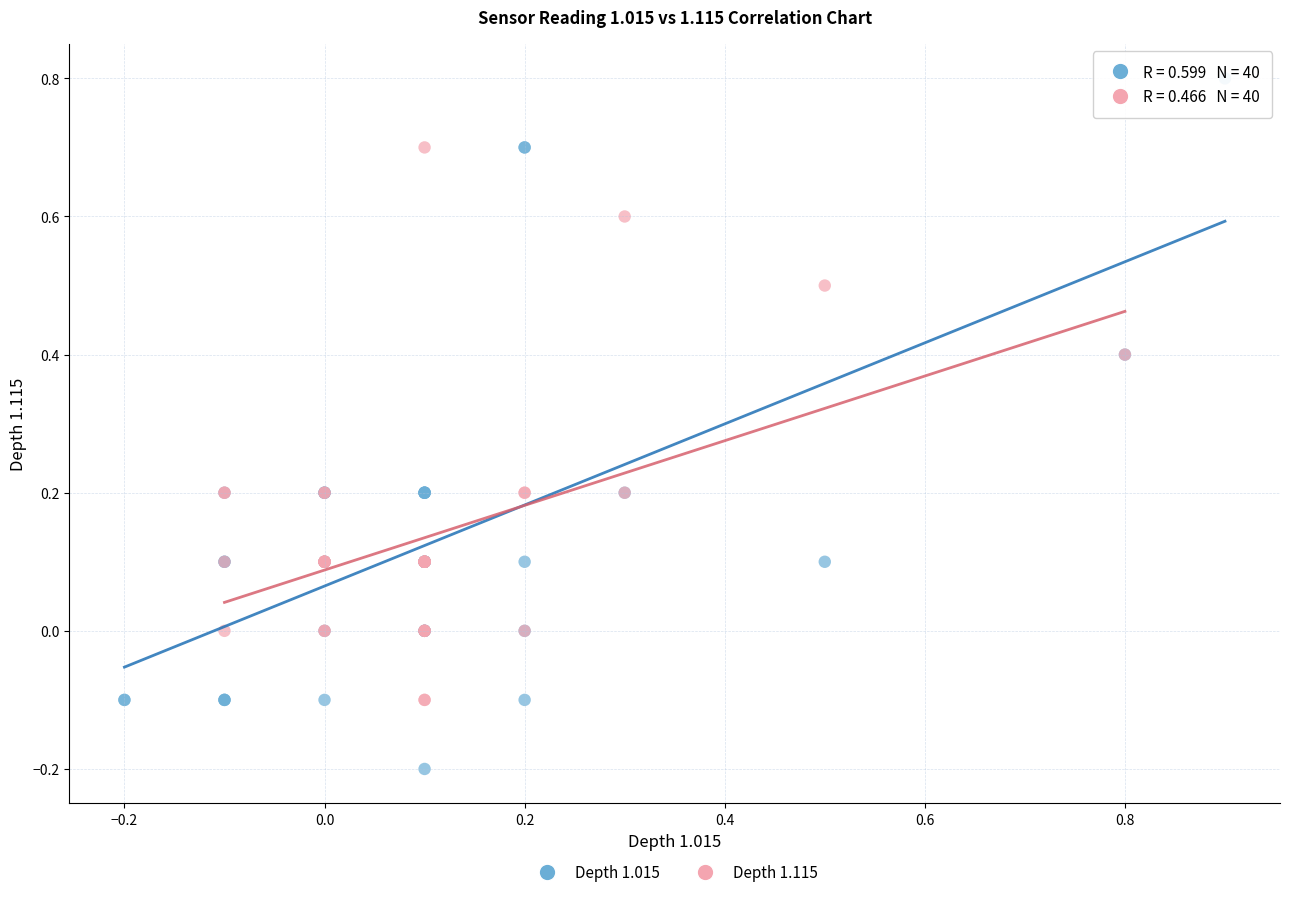

Which series contains the highest Y value?

Depth 1.015